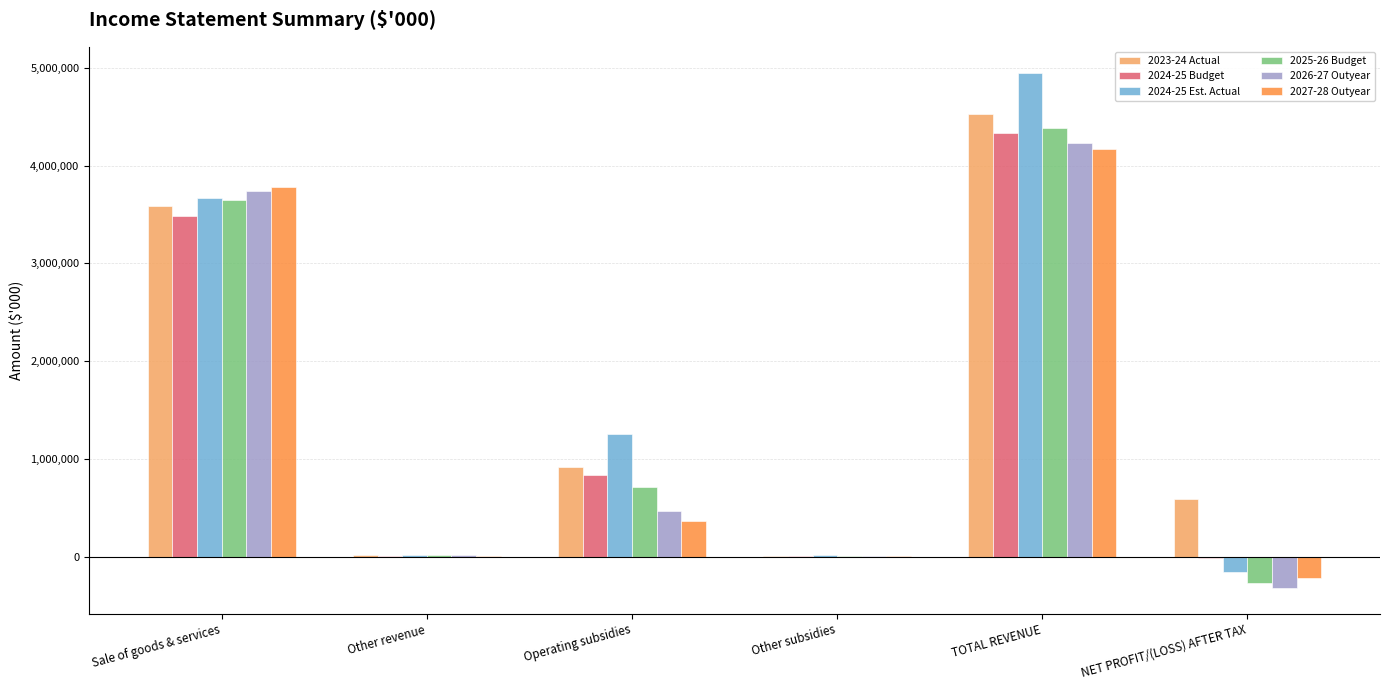

At which label does 2025-26 Budget reach its peak?

TOTAL REVENUE